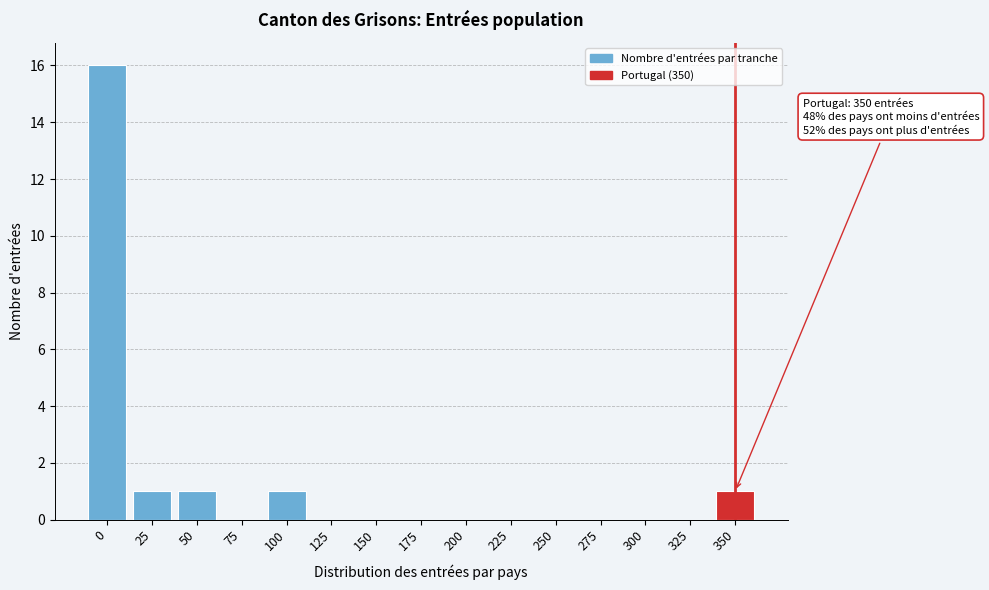

Reading left to right, extract all data points from this chart.

0=16	25=1	50=1	75=0	100=1	125=0	150=0	175=0	200=0	225=0	250=0	275=0	300=0	325=0	350=1